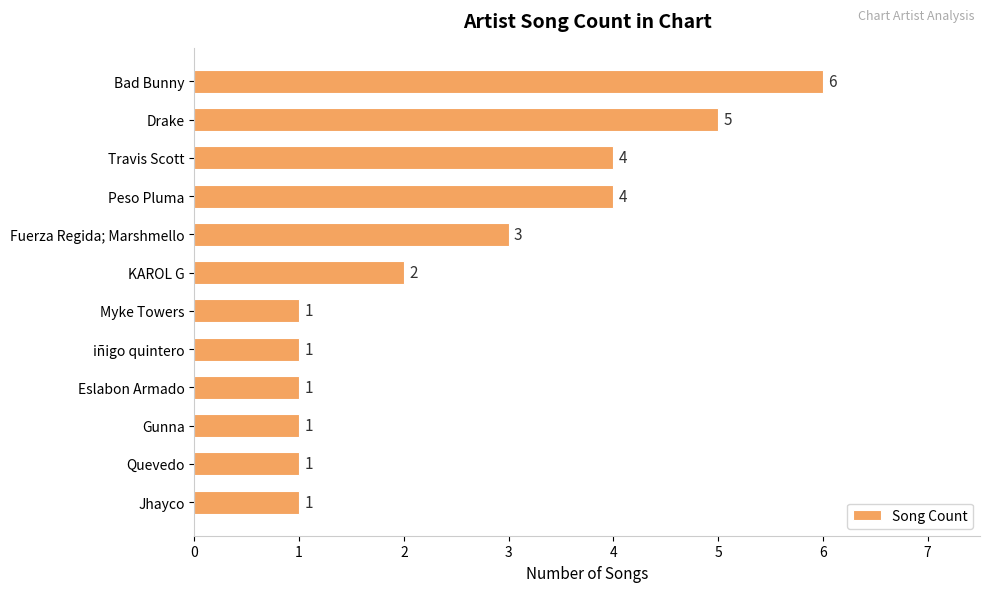

What is the difference between the second highest and second lowest values?

4